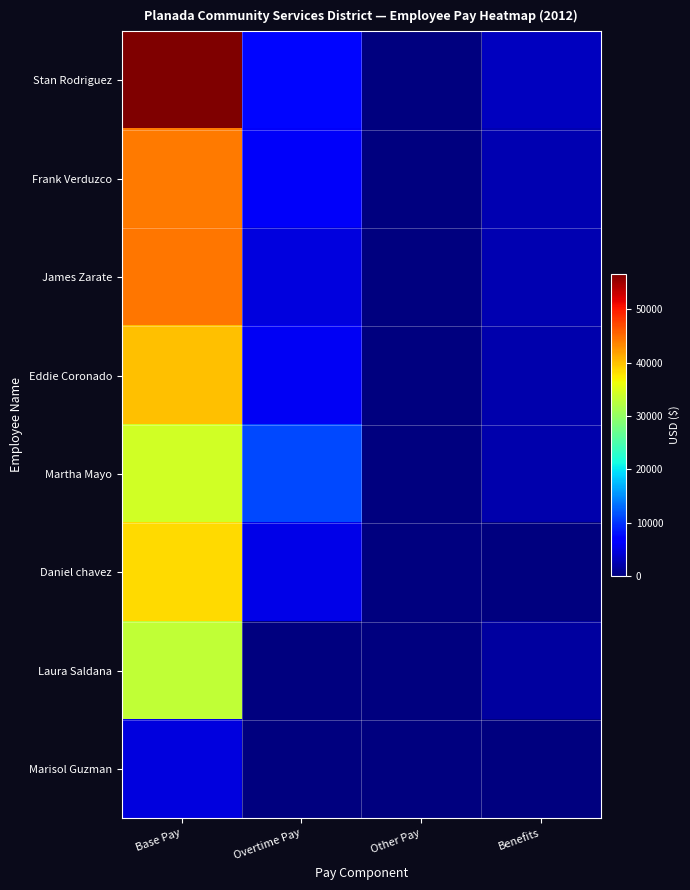

What is the total value across all series at Base Pay?

295830